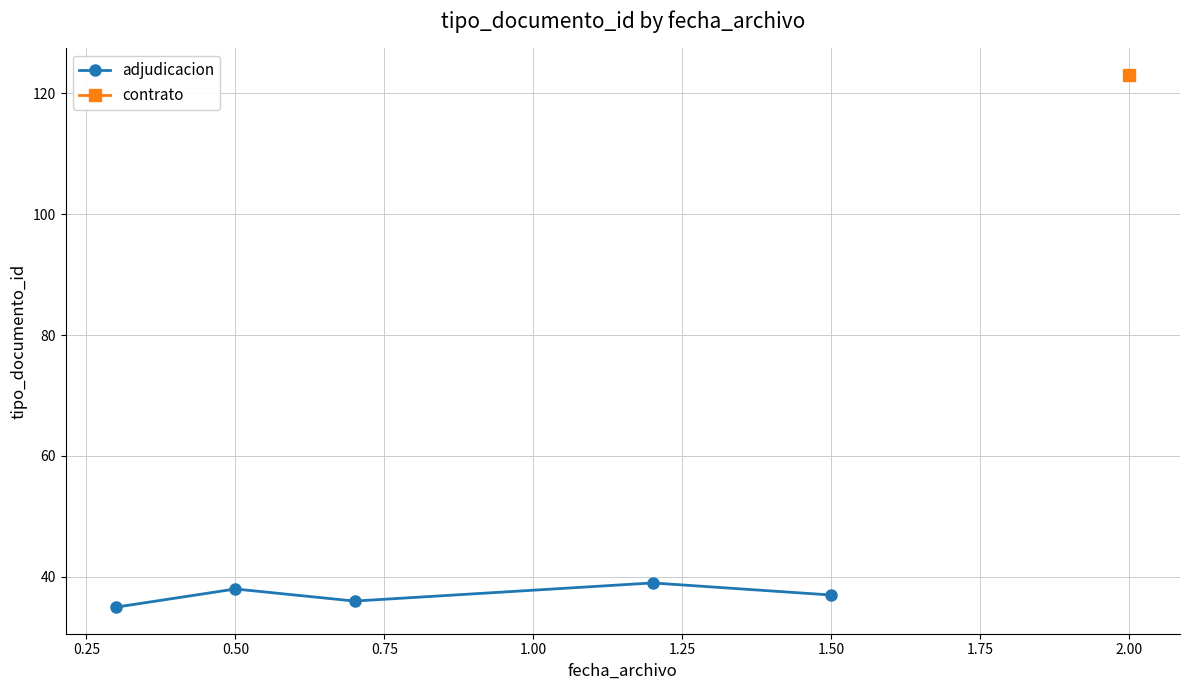

True or false: adjudicacion has more than 0 interior local peaks.

True